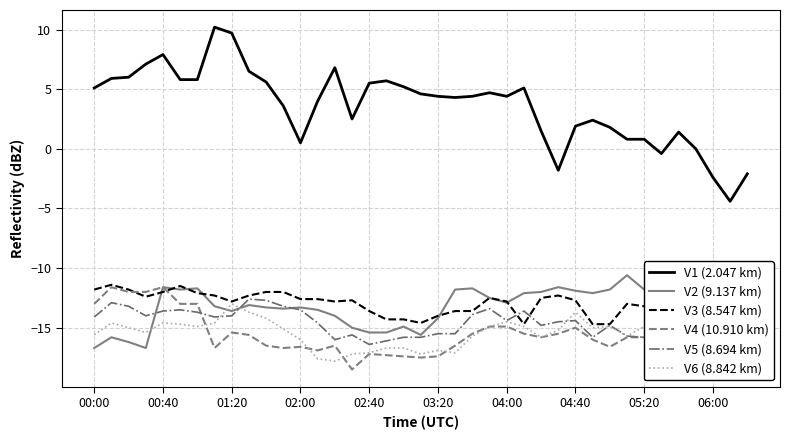

What is the difference between the maximum and minimum values in the V2 (9.137 km) series?

6.9